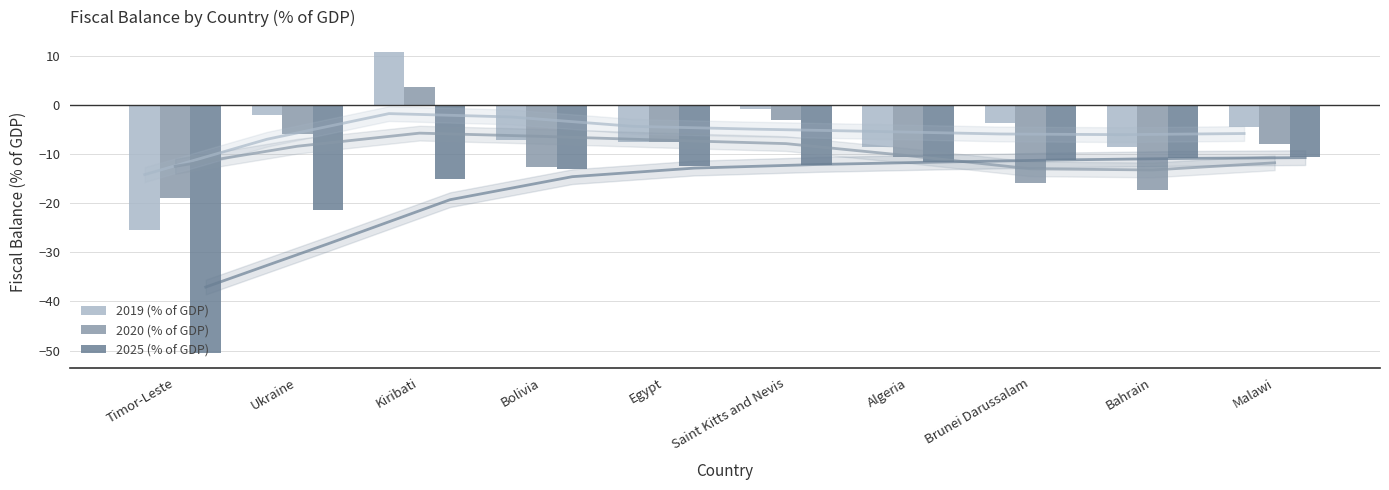

At Timor-Leste, list the series in order from smallest to largest.

2025 (% of GDP), 2019 (% of GDP), 2020 (% of GDP)